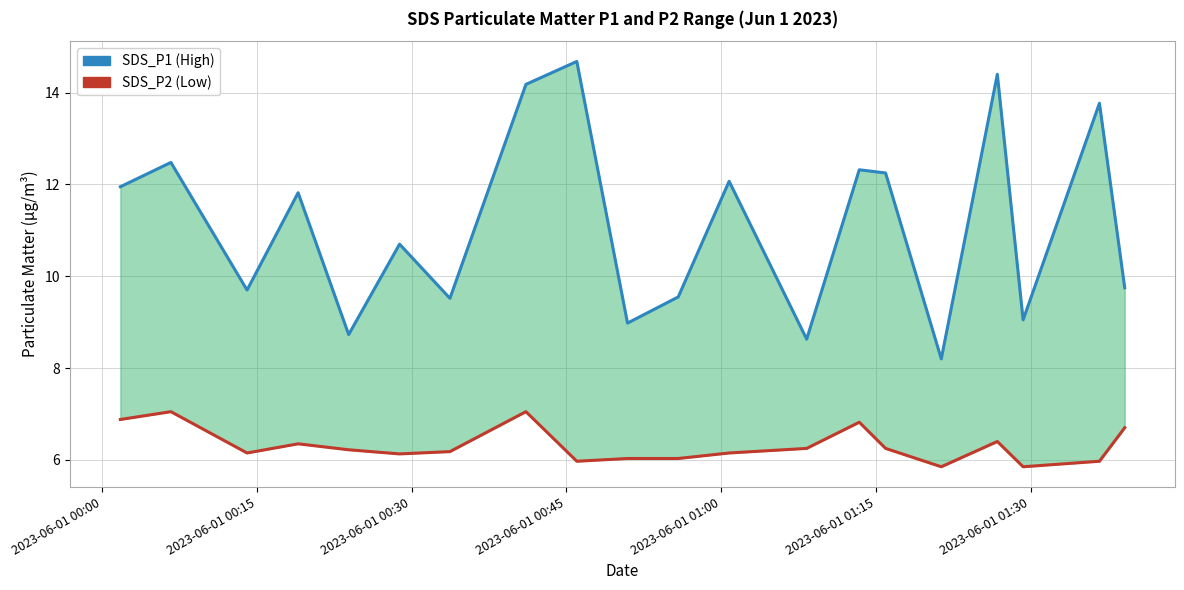

At how many categories does at least one series exceed 14?

3